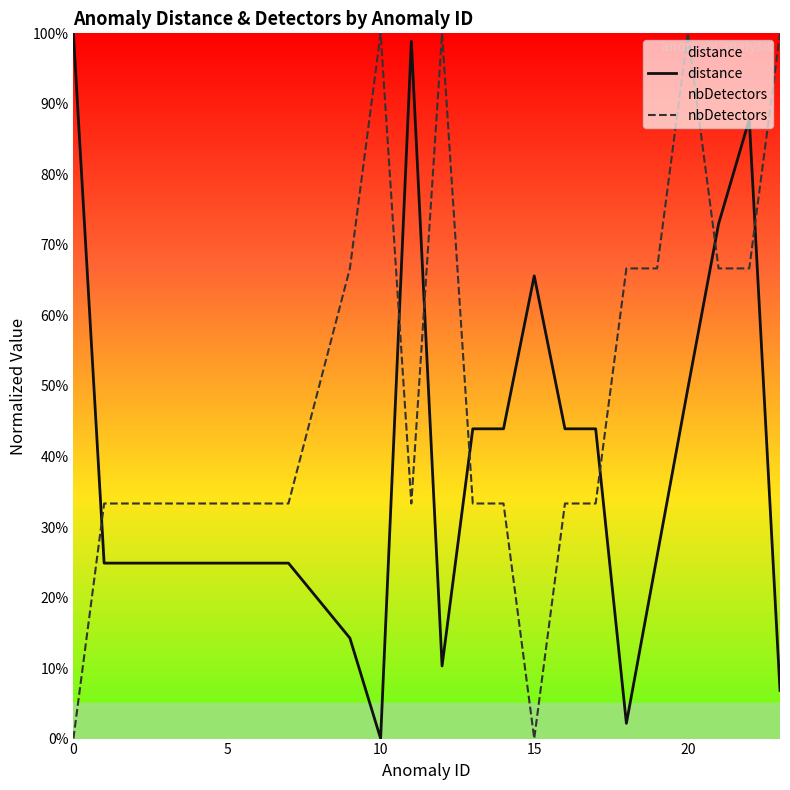

What is the maximum value shown in the chart?

1.0